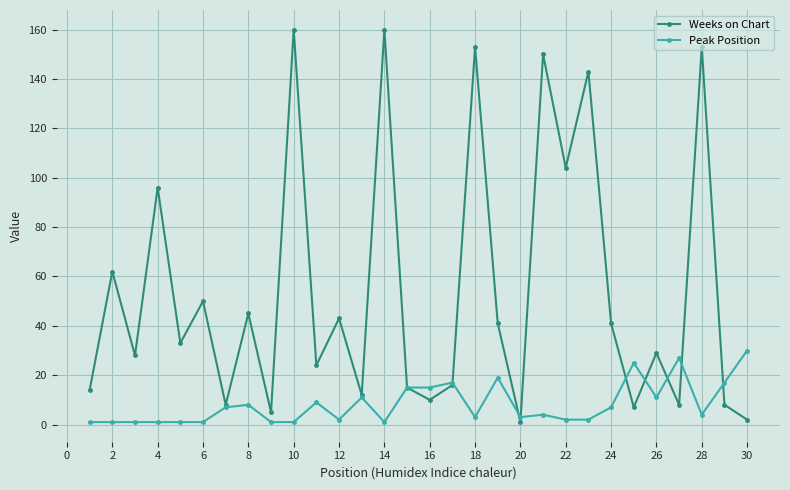

Rank the series by their maximum value, from lowest to highest.

Peak Position, Weeks on Chart